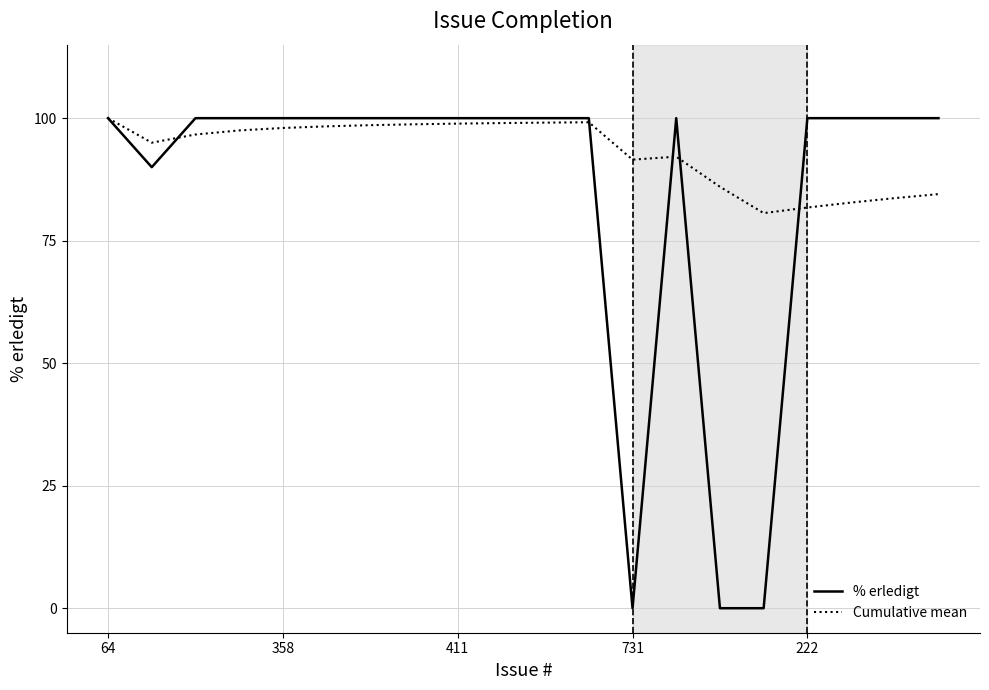

What is the maximum value for Cumulative mean?

100.0